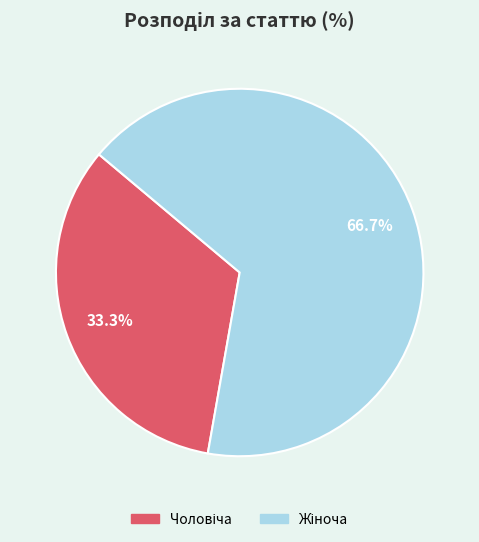

Is there a majority slice in this chart?

Yes